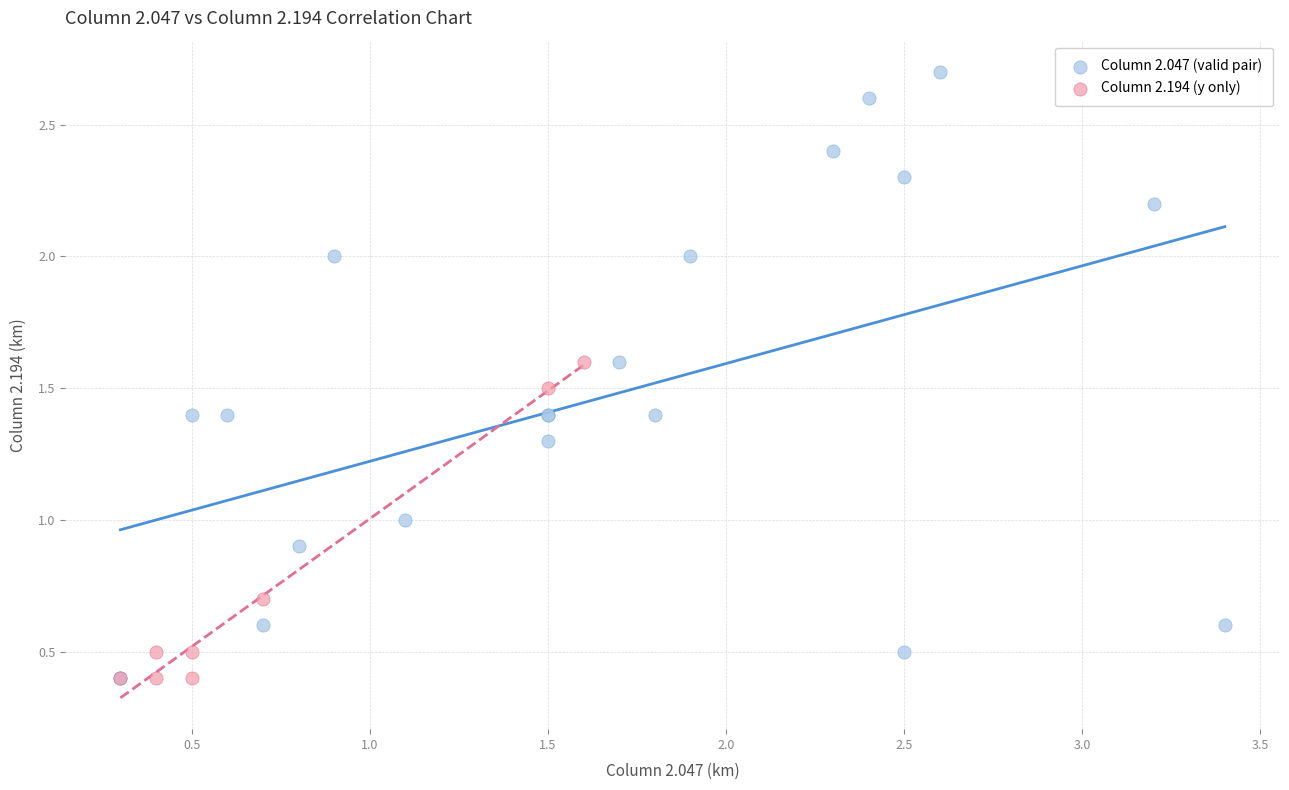

Which series has the largest Y range (max minus min)?

Column 2.047 (valid pair)